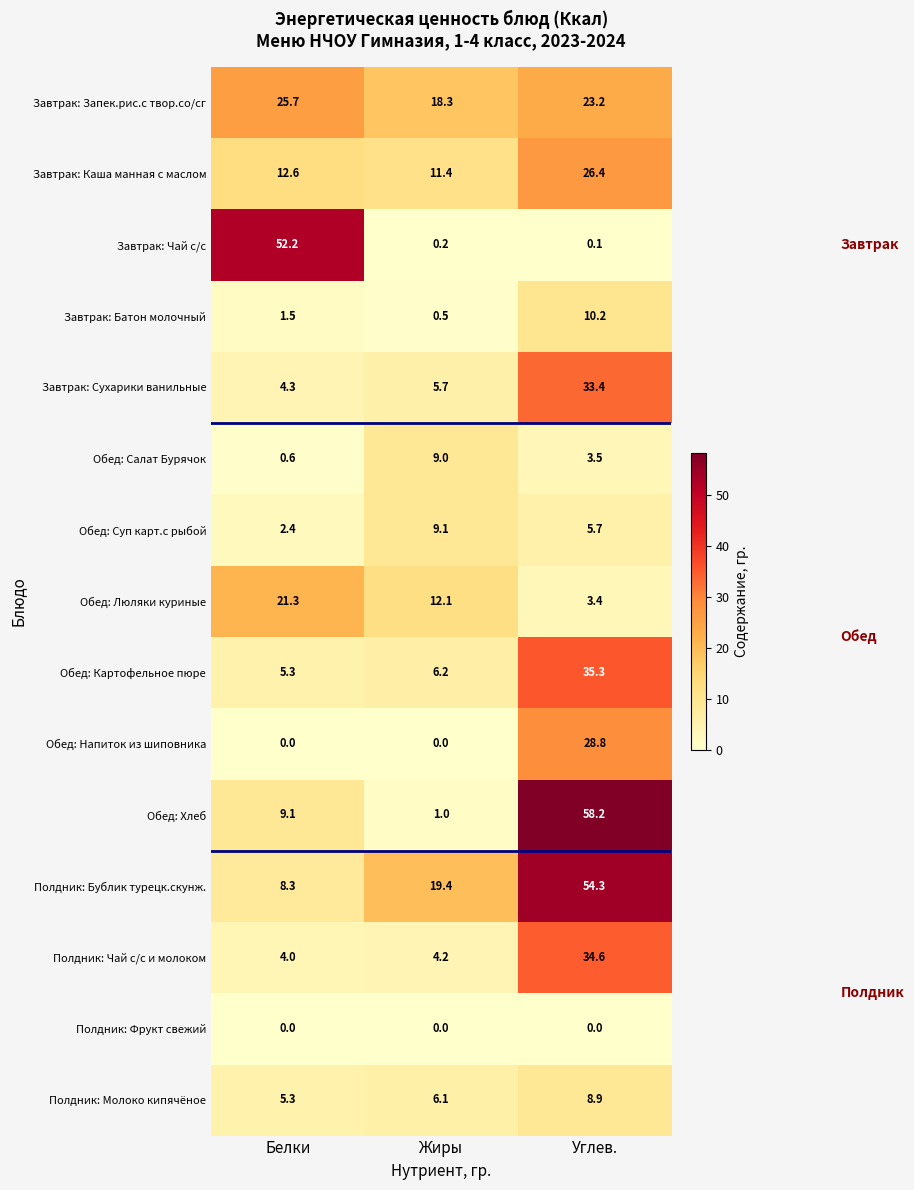

Which series has the largest total across all categories?

Полдник: Бублик турецк.скунж.